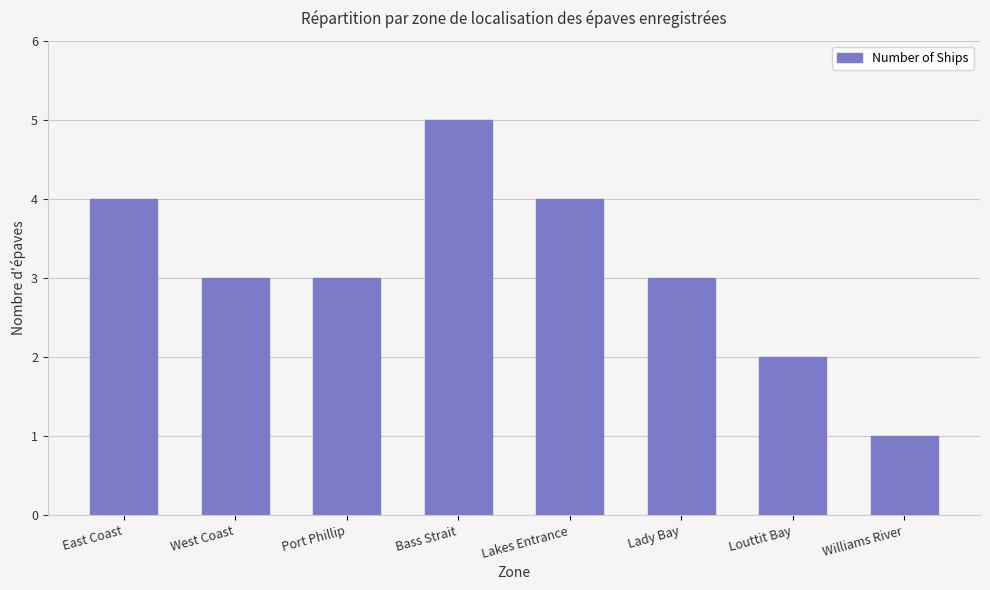

What is the difference between the values at East Coast and Williams River?

3